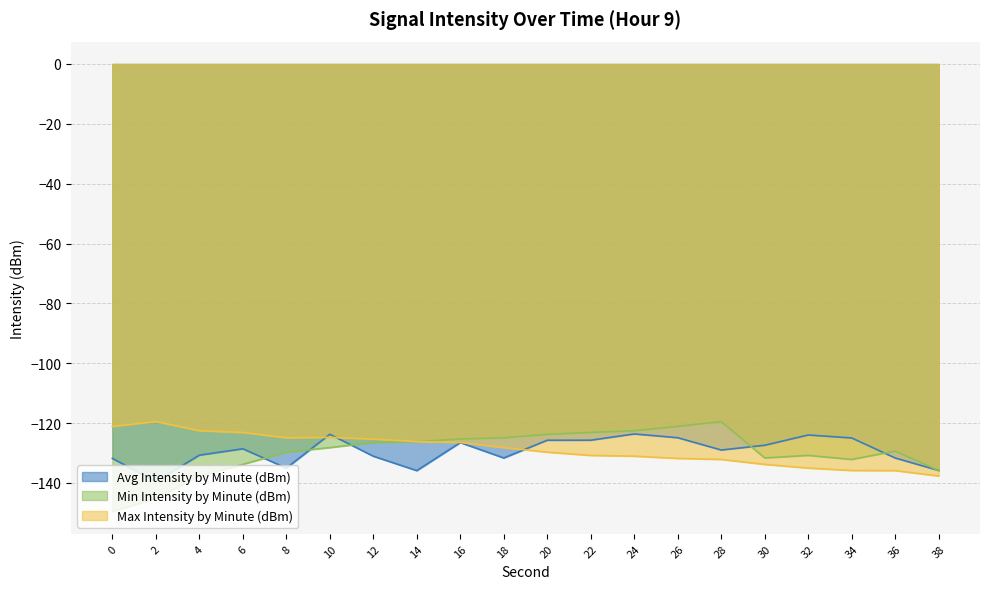

What is the total value across all series at 10?

-376.8